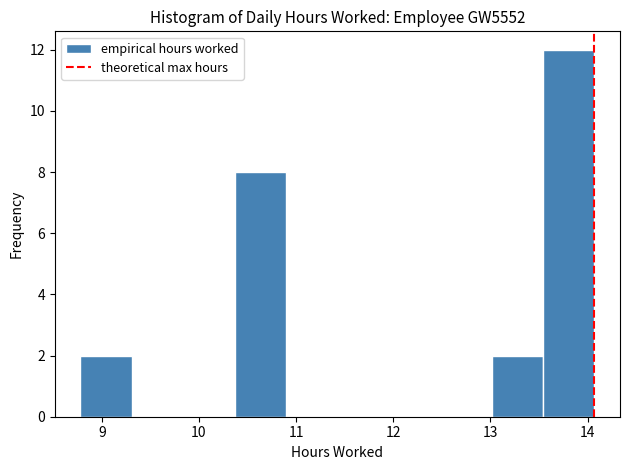

Over which range of the x-axis is the bar tallest?

13.5 to 14.1